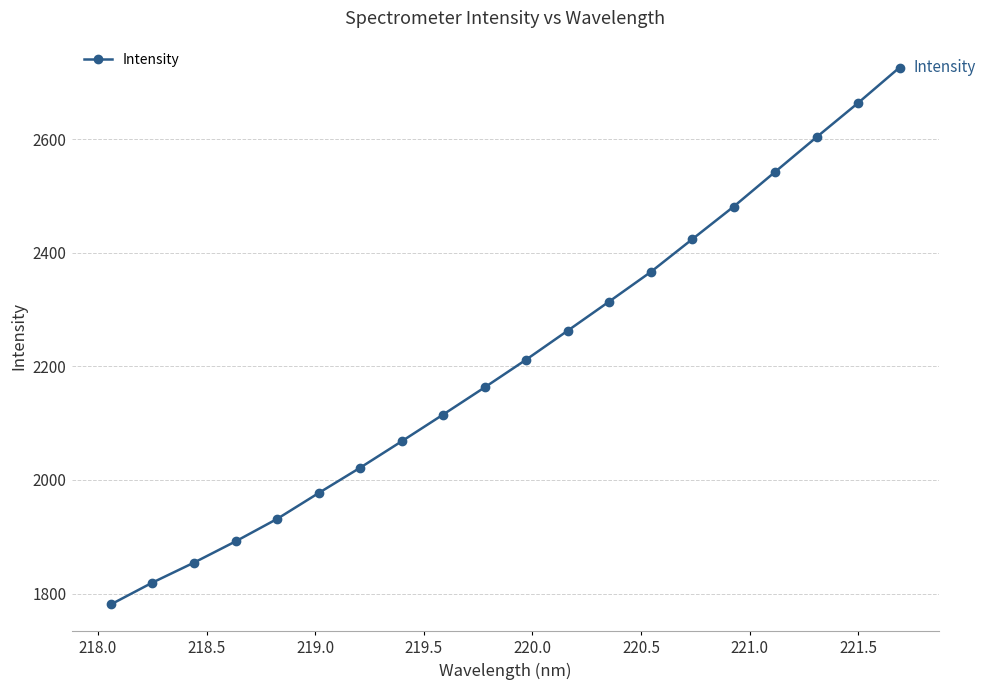

True or false: the data has more than 0 interior local peaks.

False